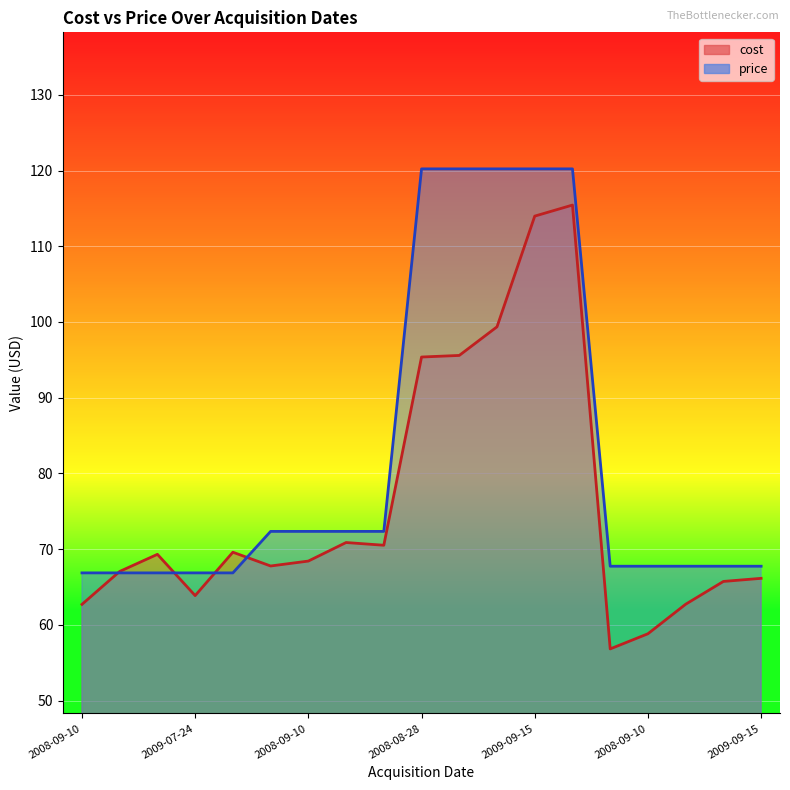

In cost, how many points are higher than both neighbors (excluding endpoints)?

4